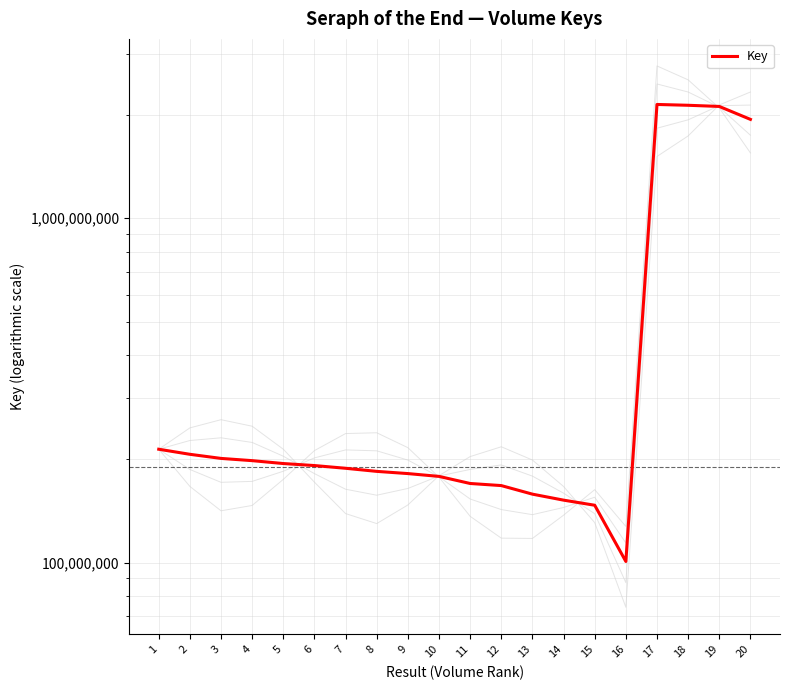

How many interior local valleys (lower than both neighbors) does the data have?

1